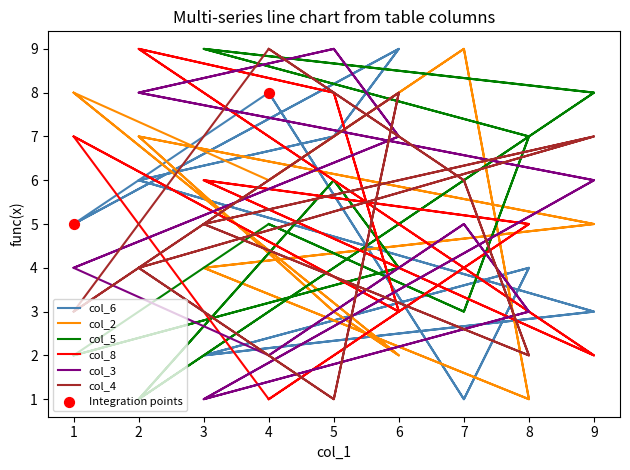

Is the value of col_2 at 2 greater than the value of col_8 at 4?

Yes